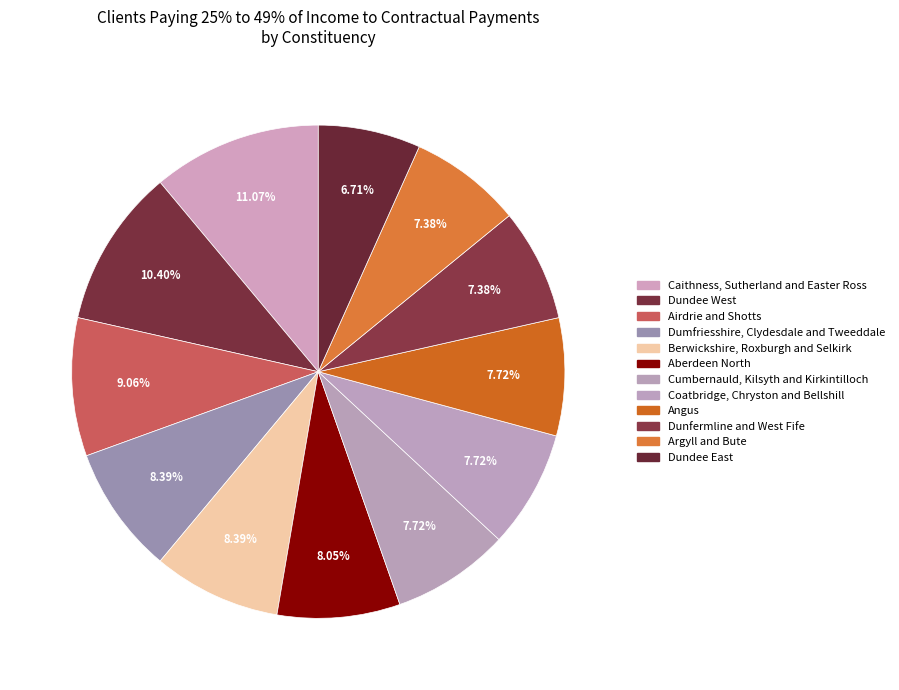

How many slices are in this pie chart?

12